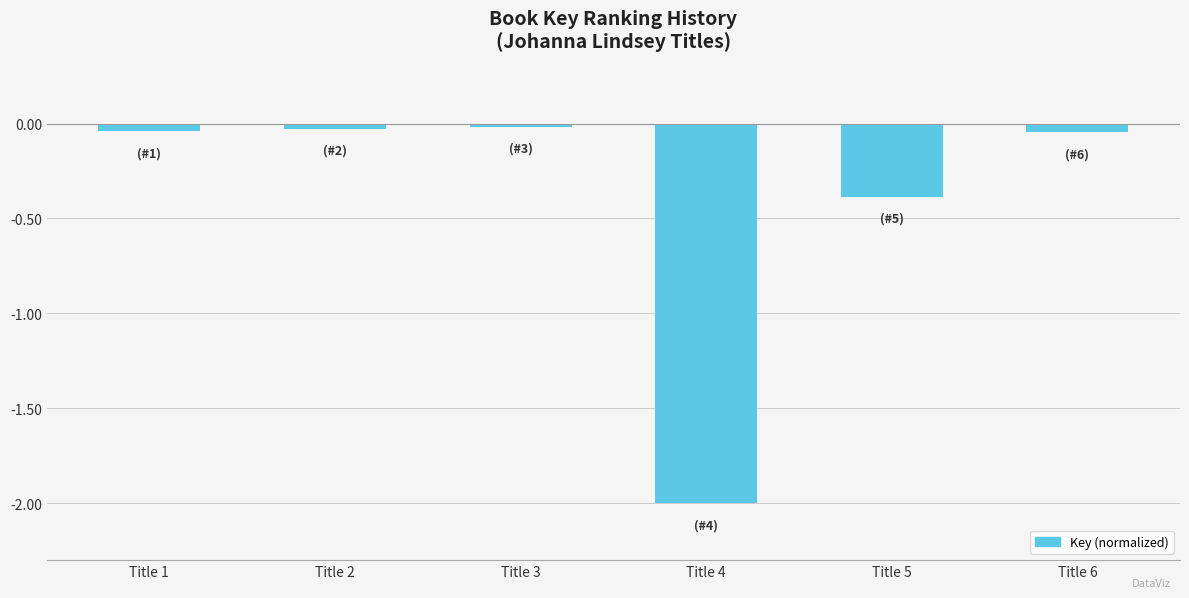

What is the value of the 4th bar from the left?

-2.0